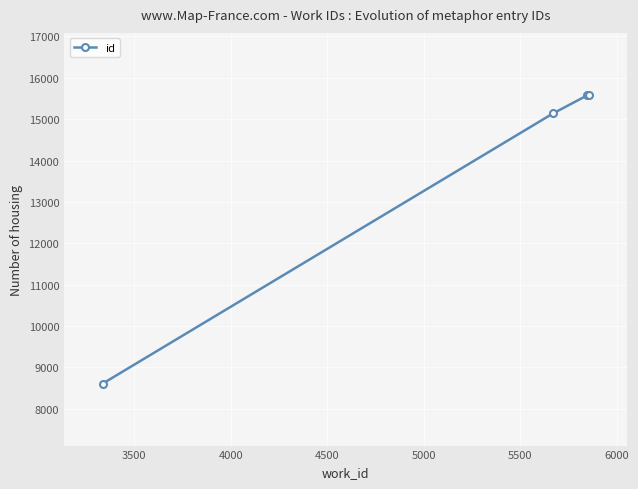

What is the minimum value shown in the chart?

8607